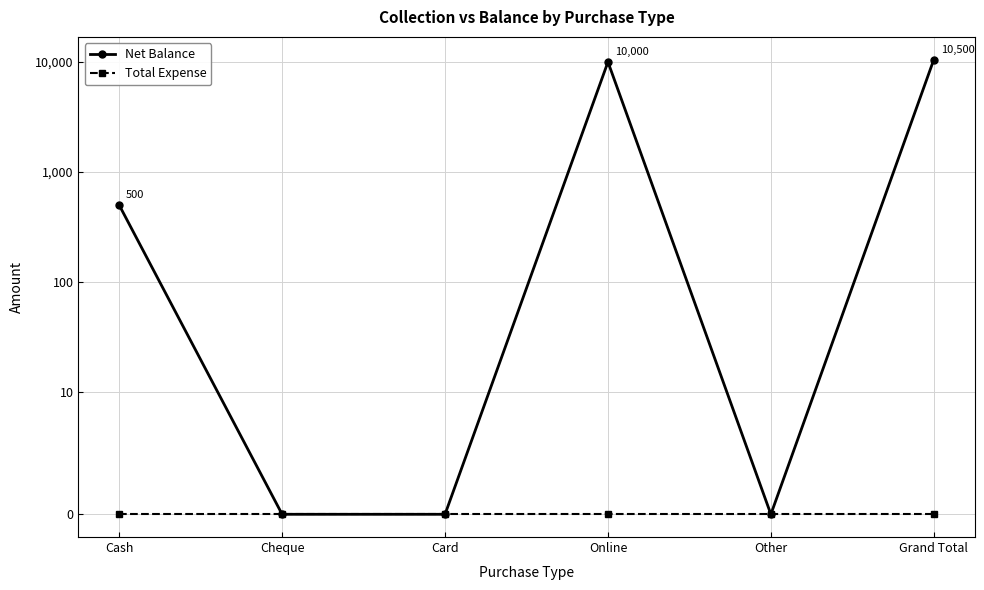

Between Cash and Other, which series saw the biggest shift?

Net Balance